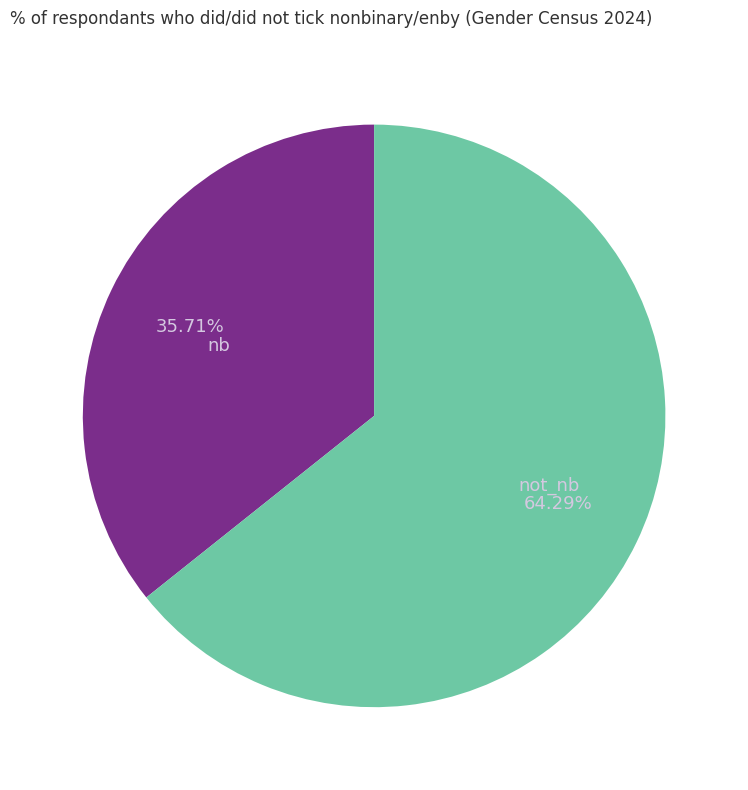

Which slice represents more than half of the pie?

not_nb